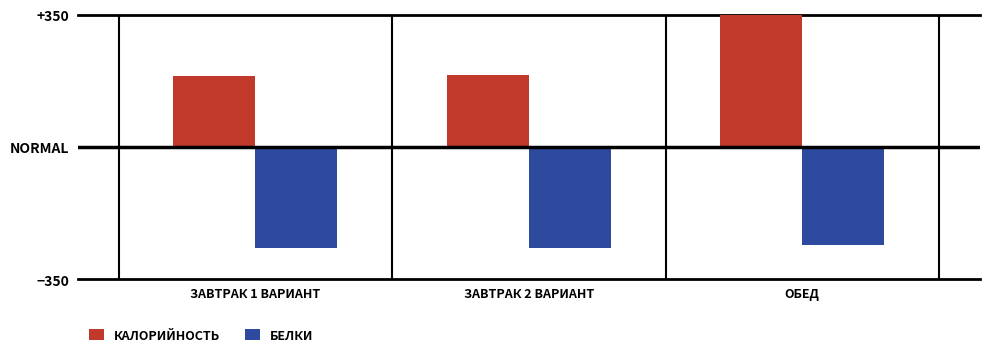

What position from the left is ЗАВТРАК 1 ВАРИАНТ?

1